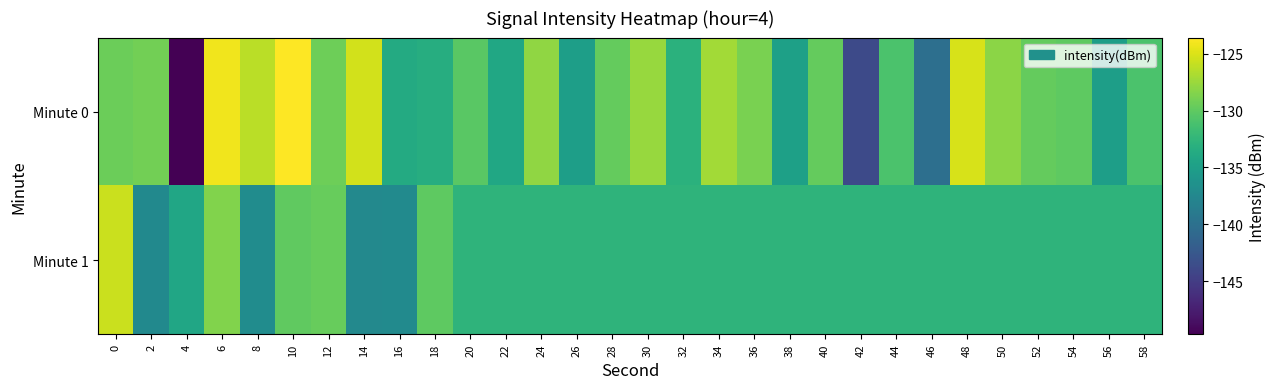

Reading left to right, extract all data points from this chart.

Minute 0: 0=-129.4	2=-129.1	4=-149.7	6=-124.1	8=-126.2	10=-123.6	12=-129.4	14=-125.3	16=-133.8	18=-133.4	20=-130.3	22=-134.1	24=-127.9	26=-135.1	28=-129.7	30=-127.6	32=-133.0	34=-127.2	36=-128.8	38=-134.8	40=-129.8	42=-143.8	44=-130.9	46=-140.1	48=-125.1	50=-128.1	52=-129.7	54=-130.1	56=-135.0	58=-130.9
Minute 1: 0=-125.7	2=-137.3	4=-134.2	6=-128.5	8=-137.0	10=-129.9	12=-129.6	14=-137.3	16=-137.2	18=-130.1	20=-132.7	22=-132.7	24=-132.7	26=-132.7	28=-132.7	30=-132.7	32=-132.7	34=-132.7	36=-132.7	38=-132.7	40=-132.7	42=-132.7	44=-132.7	46=-132.7	48=-132.7	50=-132.7	52=-132.7	54=-132.7	56=-132.7	58=-132.7